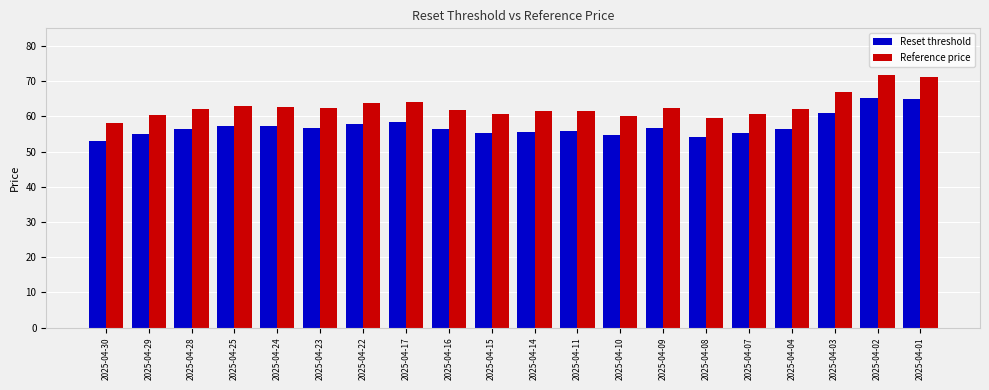

At 2025-04-22, list the series in order from smallest to largest.

Reset threshold, Reference price